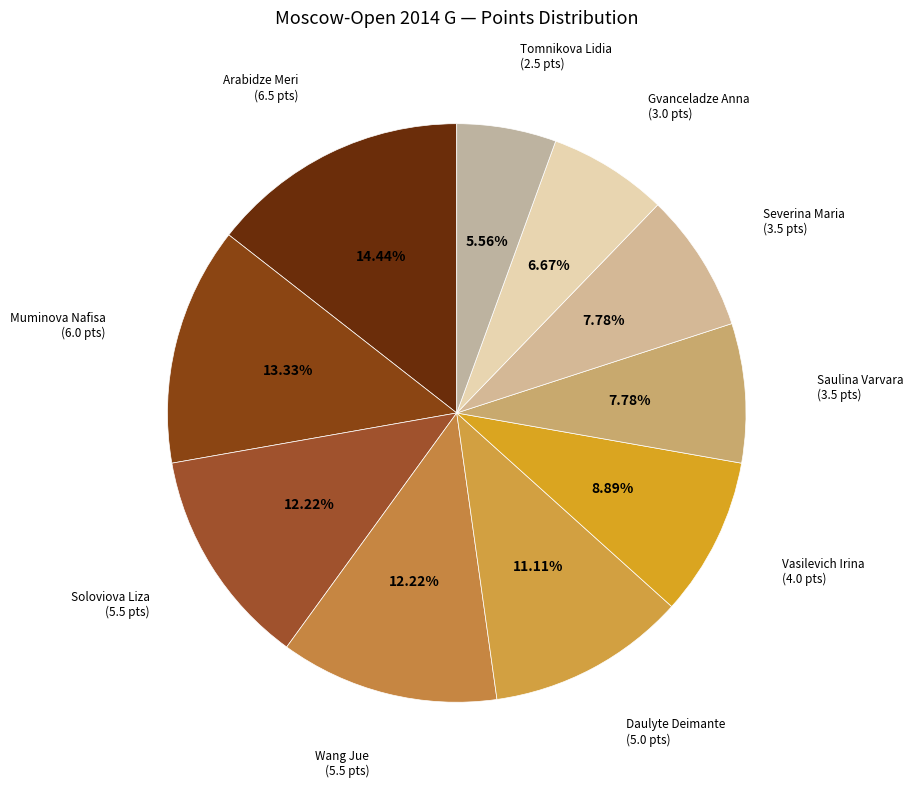

How many segments does this pie chart have?

10